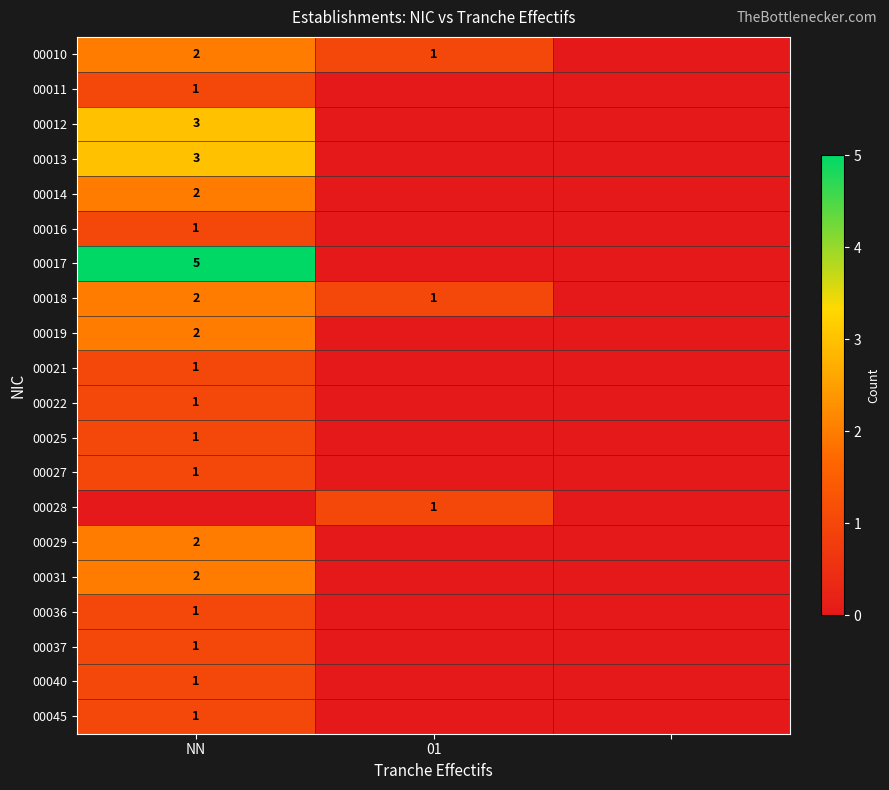

The value of 00022 at NN is 0. True or false?

False